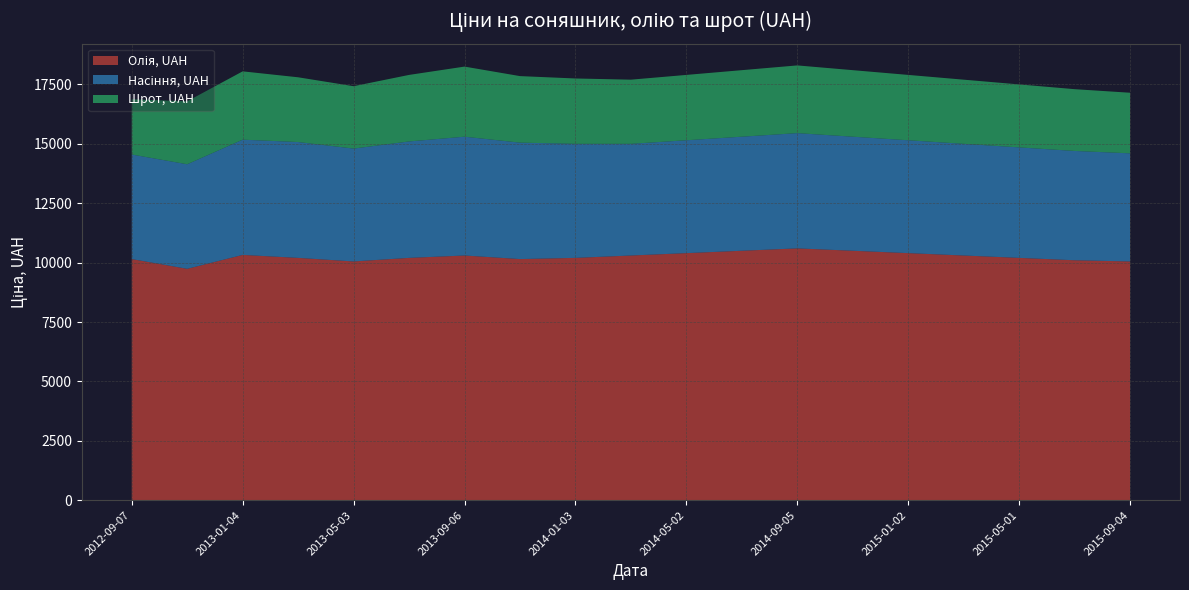

Reading left to right, transcribe all the data shown in this chart.

Олія, UAH: 10150	9740	10325	10200	10050	10200	10300	10150	10200	10300	10400	10500	10600	10500	10400	10300	10200	10100	10050
Насіння, UAH: 4400	4400	4850	4875	4750	4900	5000	4900	4800	4700	4750	4800	4850	4800	4750	4700	4650	4600	4550
Шрот, UAH: 2325	2650	2875	2725	2625	2800	2950	2800	2750	2700	2750	2800	2850	2800	2750	2700	2650	2600	2550